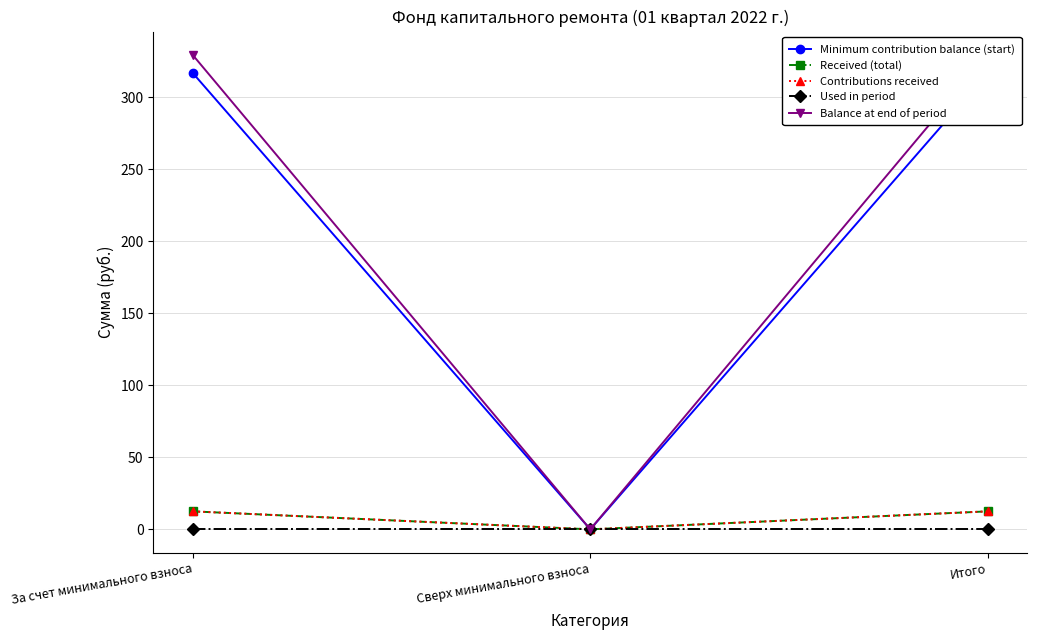

At Сверх минимального взноса, list the series in order from largest to smallest.

Minimum contribution balance (start), Received (total), Contributions received, Used in period, Balance at end of period